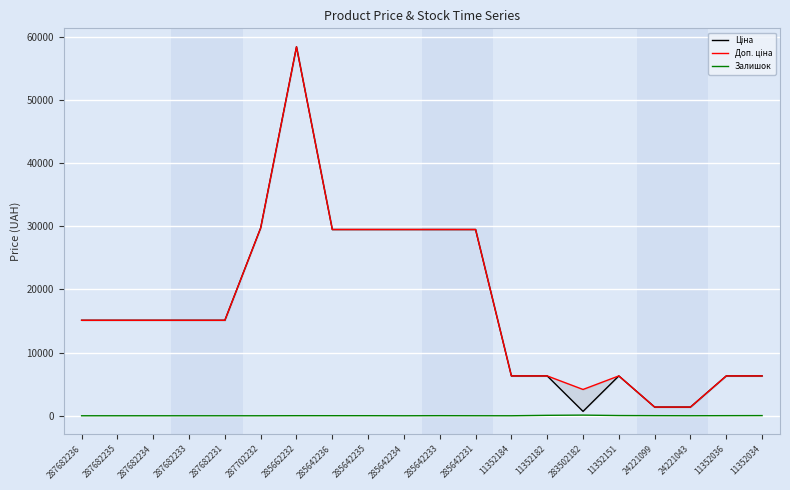

What are all the series names shown in the legend?

Ціна, Доп. ціна, Залишок